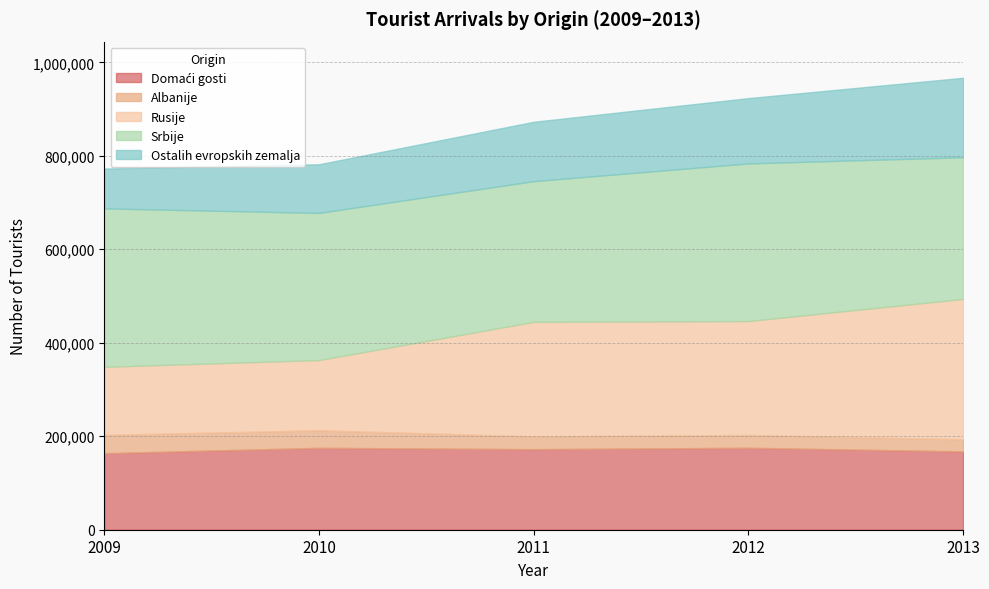

What is the sum of all Domaći gosti values?

854166